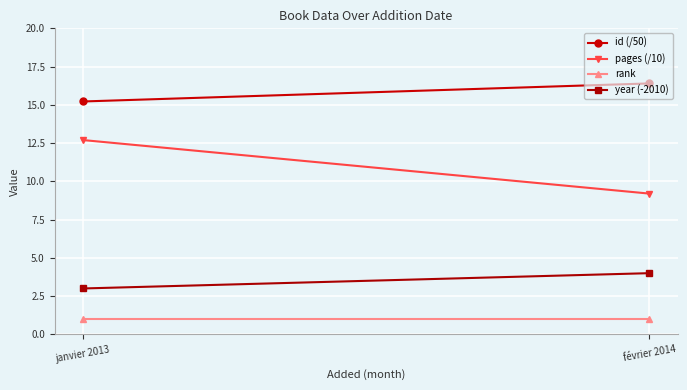

Is it true that pages (/10) equals 9.2 at février 2014?

True